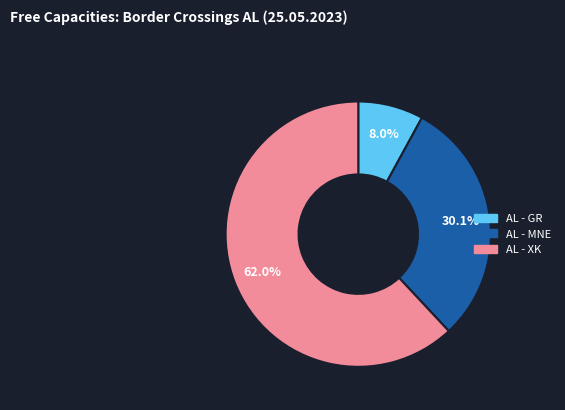

Which category has the smallest portion of the pie?

AL - GR